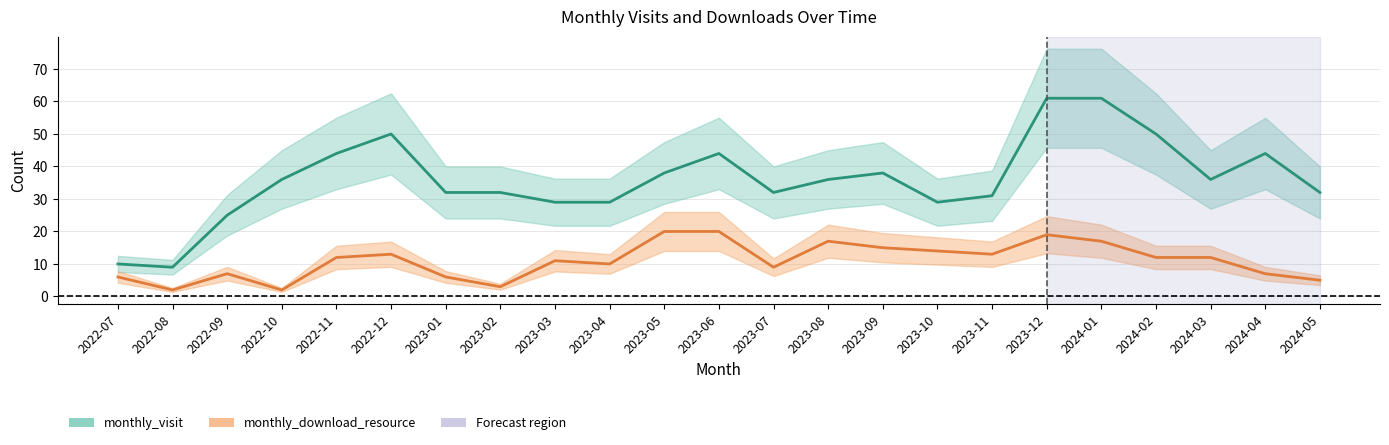

The monthly_download_resource series shows 15 at 2023-09. True or false?

True